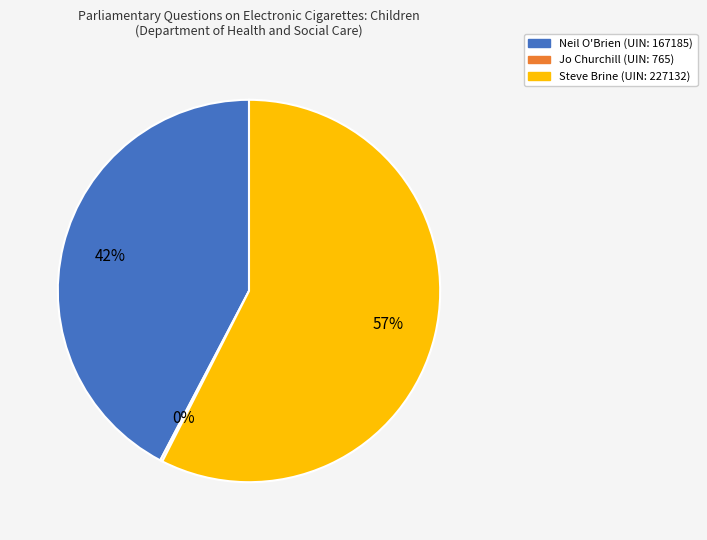

Does any single category account for the majority?

Yes